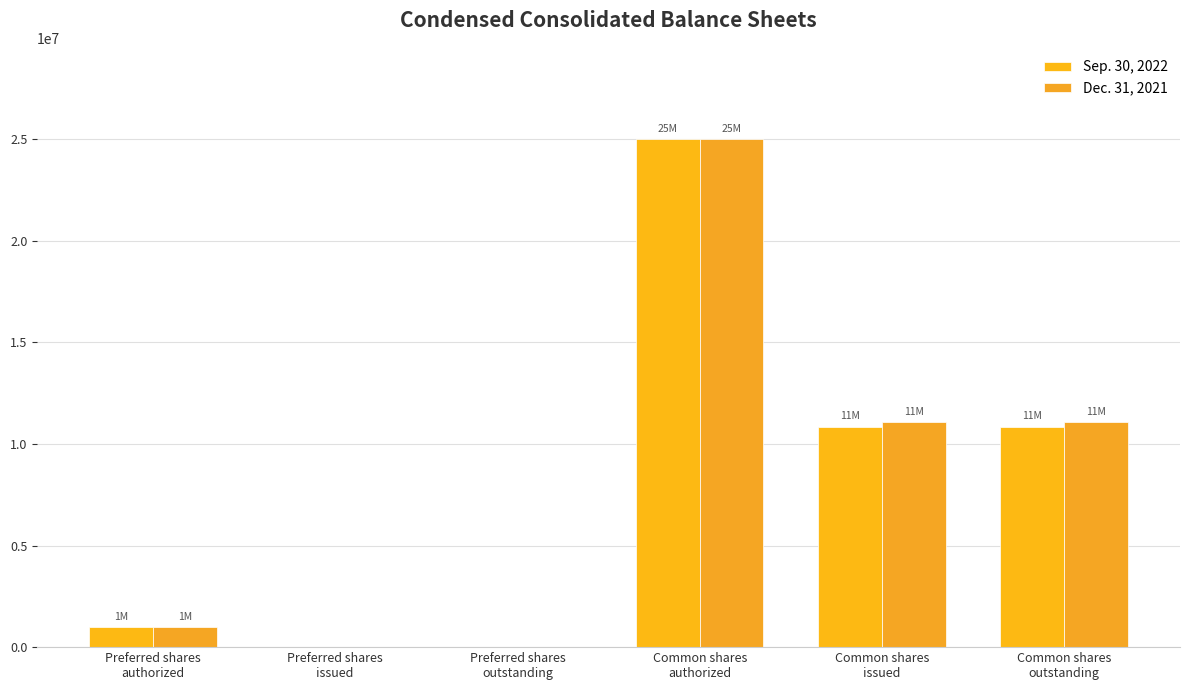

Where is Sep. 30, 2022 nearest to the value 12500000?

Common shares
issued